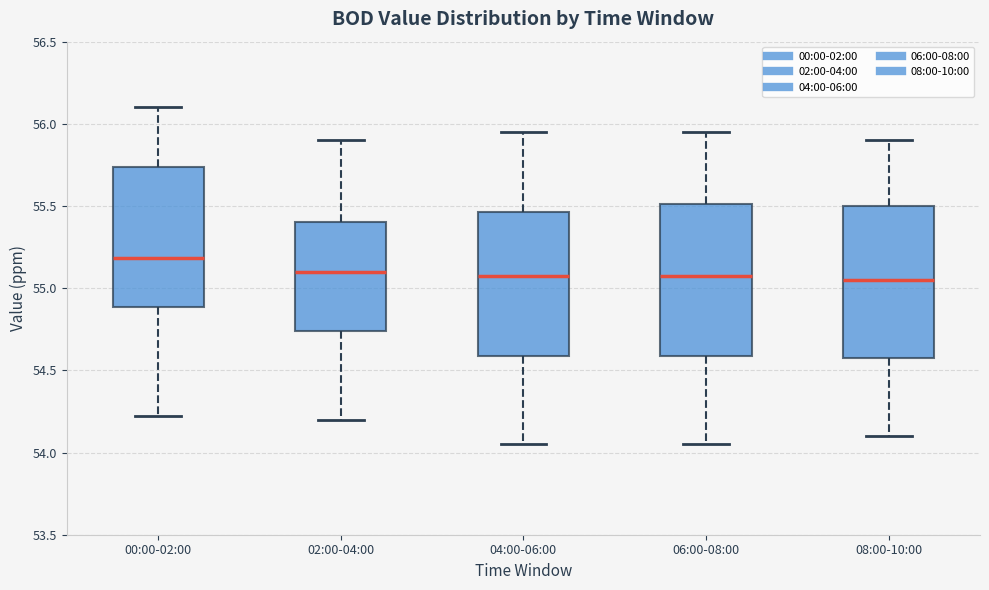

Reading left to right, transcribe this box plot: for each box, give where its median line is, the range the box spans, and where its two whiskers end, as read against the y-axis. The values are not printed on the chart, so give them approximately, as read against the axis.

00:00-02:00: median 55.20, box 54.90 to 55.75, whiskers 54.20 to 56.10
02:00-04:00: median 55.10, box 54.75 to 55.40, whiskers 54.20 to 55.90
04:00-06:00: median 55.10, box 54.60 to 55.45, whiskers 54.05 to 55.95
06:00-08:00: median 55.10, box 54.60 to 55.50, whiskers 54.05 to 55.95
08:00-10:00: median 55.05, box 54.60 to 55.50, whiskers 54.10 to 55.90